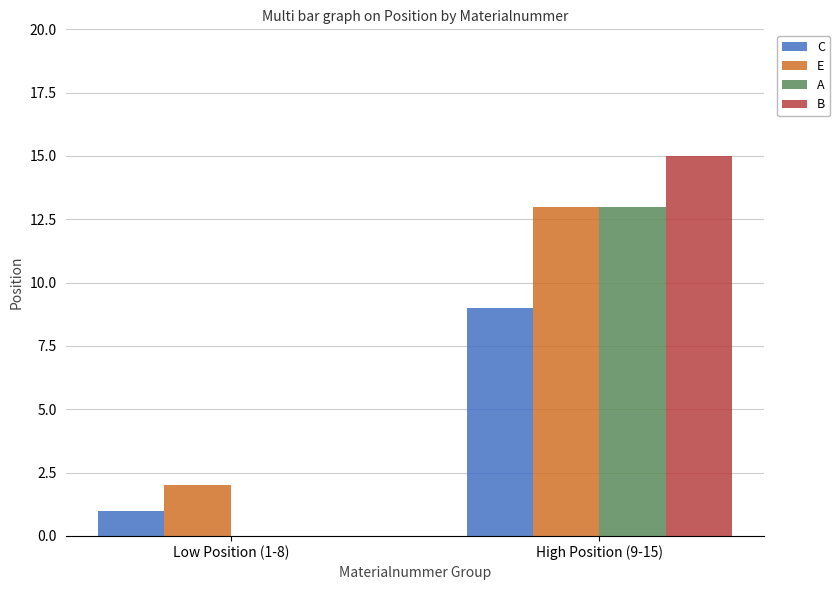

Which series has the widest spread of values?

B